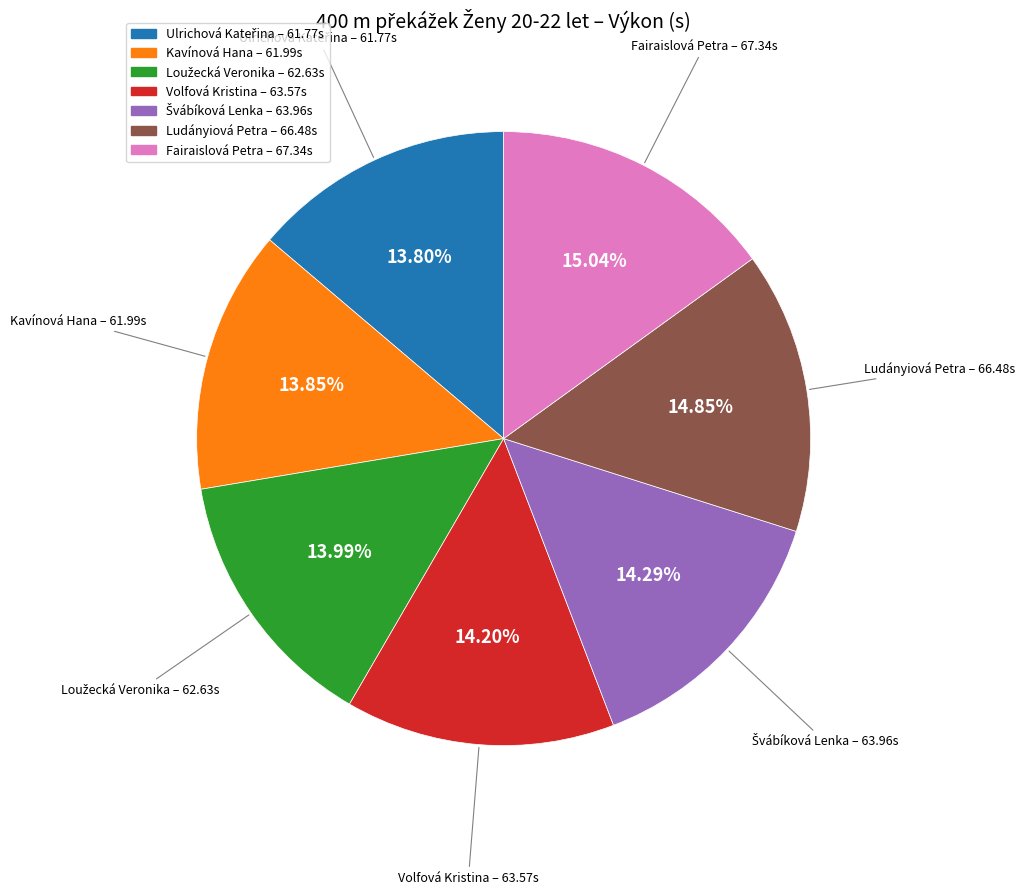

Combined, do Volfová Kristina – 63.57s and Fairaislová Petra – 67.34s account for over 50%?

No